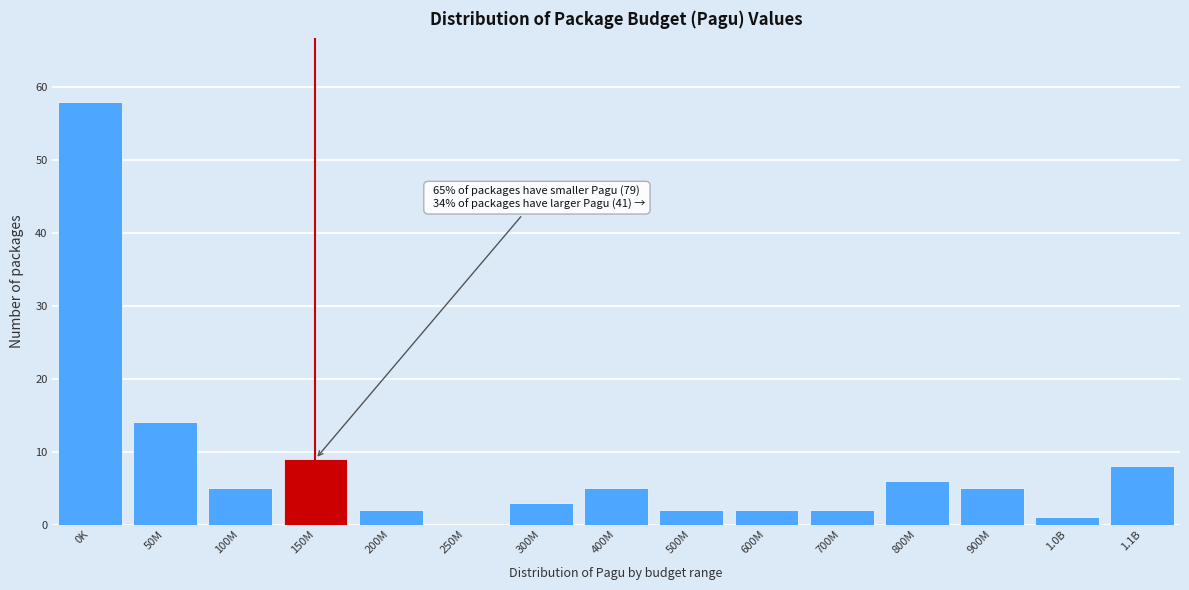

Reading right to left, transcribe all the data shown in this chart.

1.1B=8	1.0B=1	900M=5	800M=6	700M=2	600M=2	500M=2	400M=5	300M=3	250M=0	200M=2	150M=9	100M=5	50M=14	0K=58